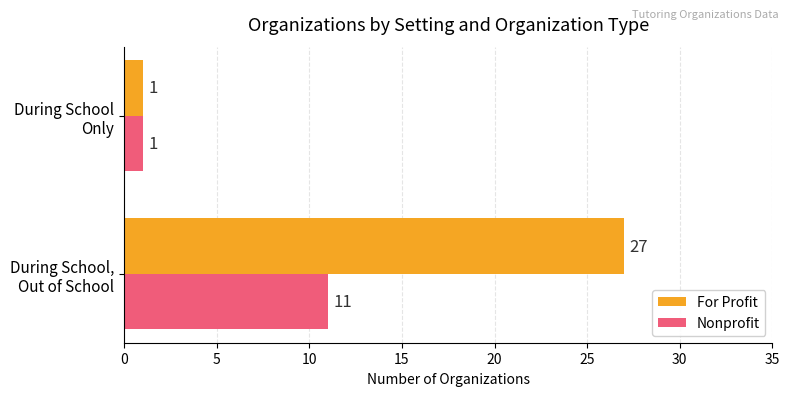

What is the difference between the maximum and minimum values in the For Profit series?

26